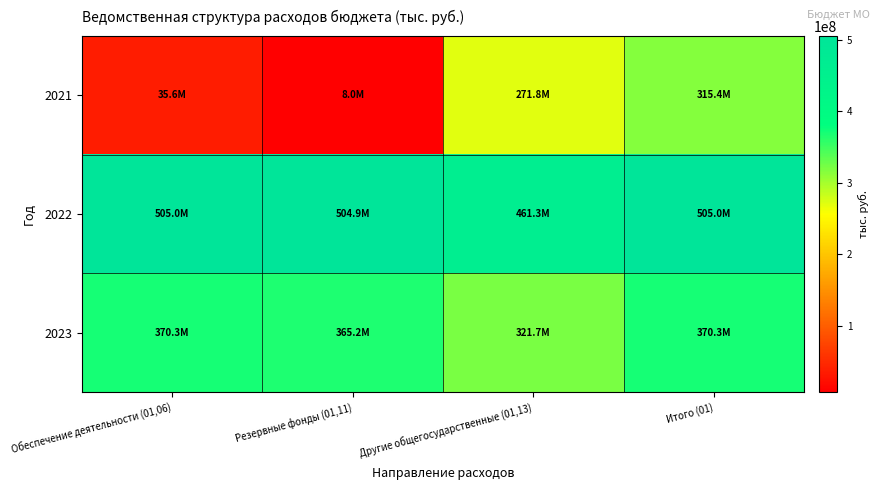

How many series are shown in this chart?

3